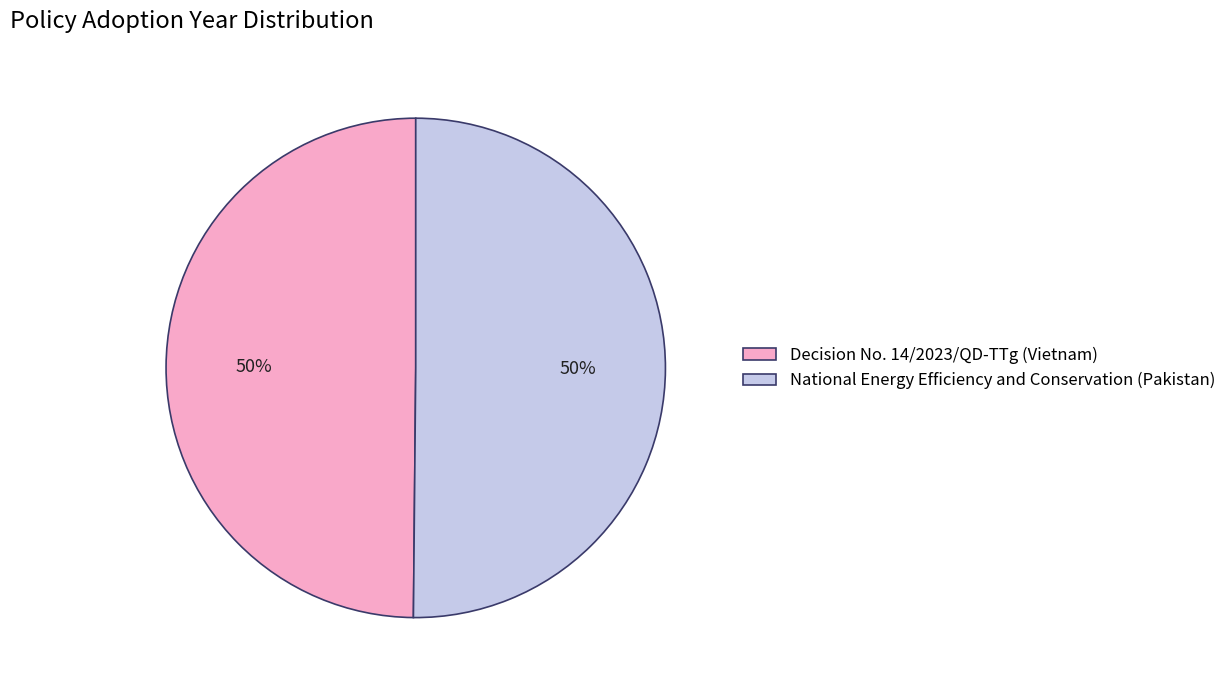

To the nearest percent, what is the combined percentage of National Energy Efficiency and Conservation (Pakistan) and Decision No. 14/2023/QD-TTg (Vietnam)?

100%